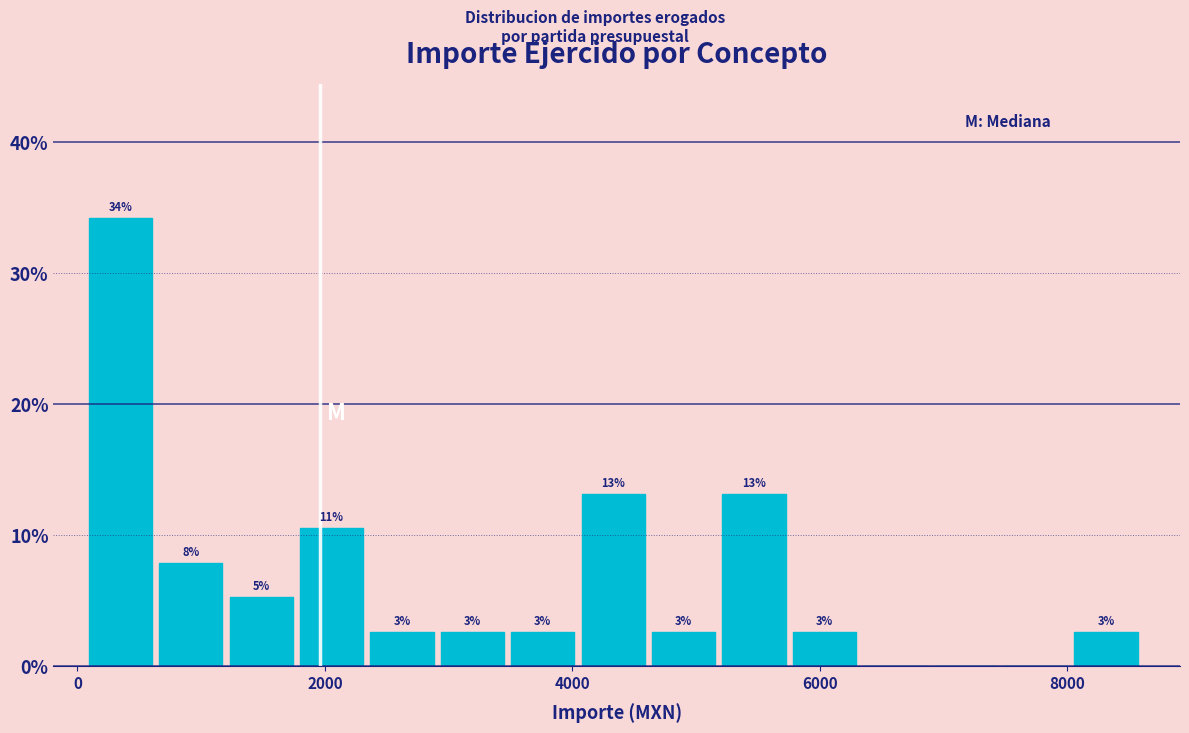

Around what value on the x-axis is the tallest bar? Give the approximate position of its centre, as read against the axis.

400